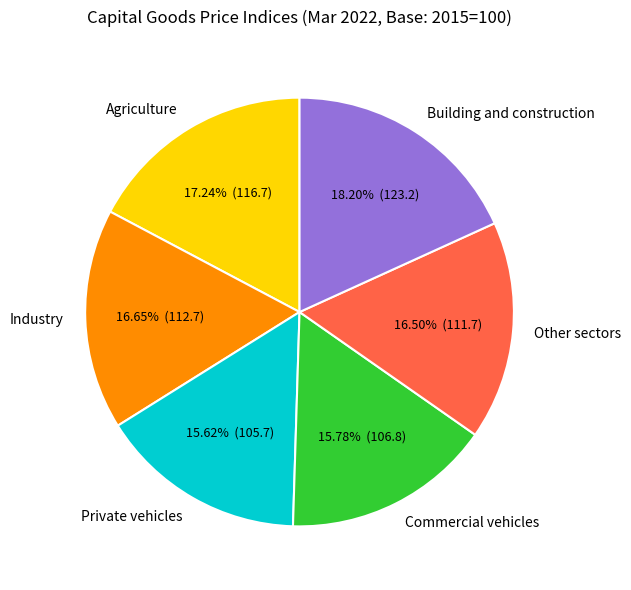

What portion of the pie excludes Building and construction?

81.8%